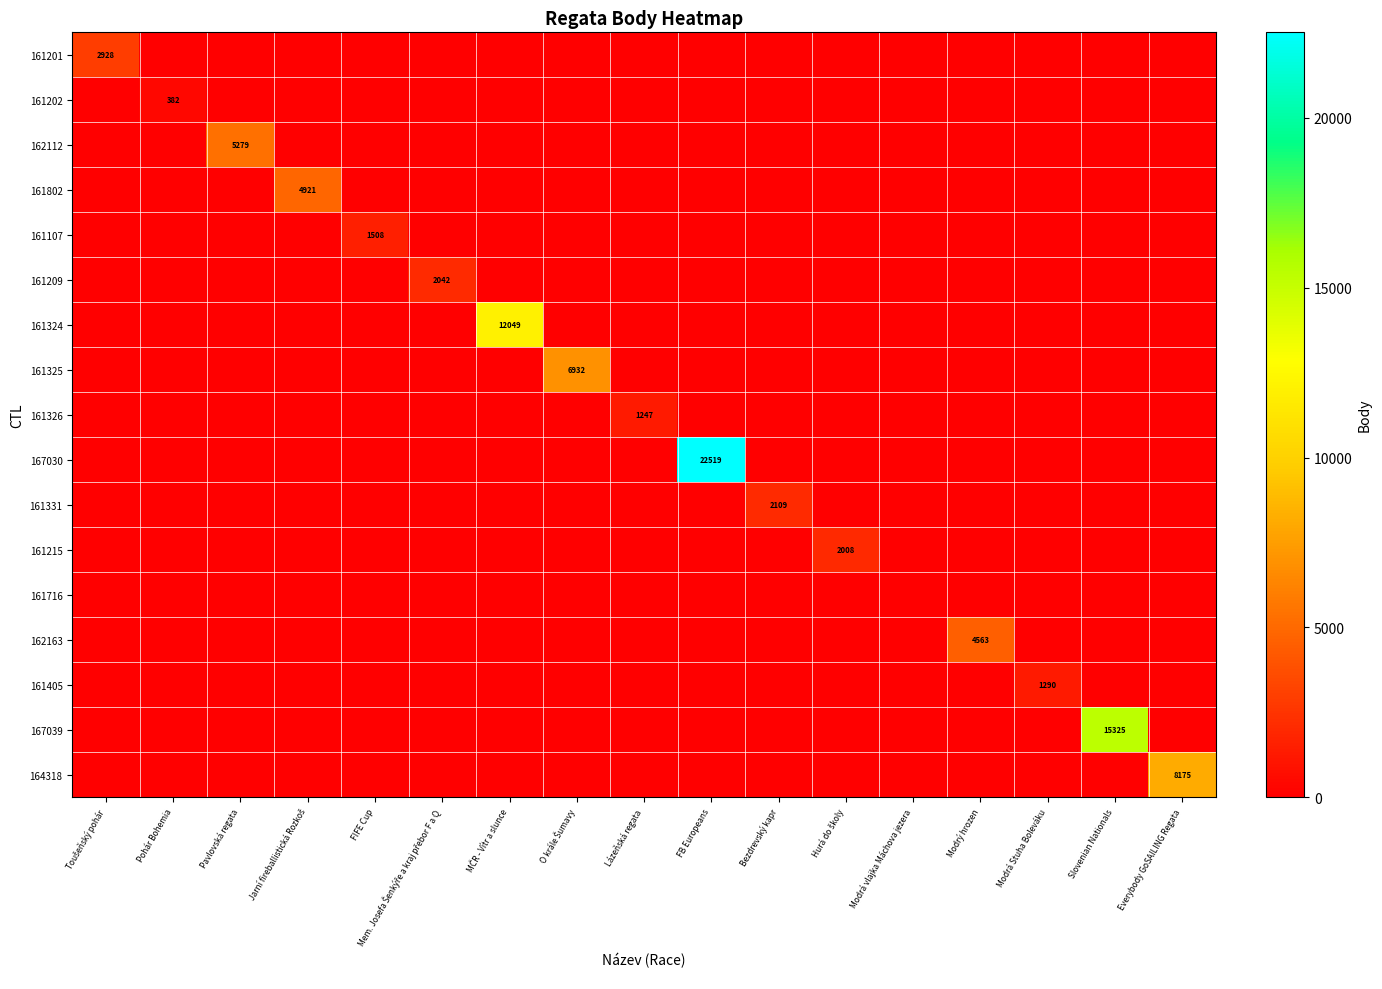

True or false: 167039 has a value of 7247 at Slovenian Nationals.

False